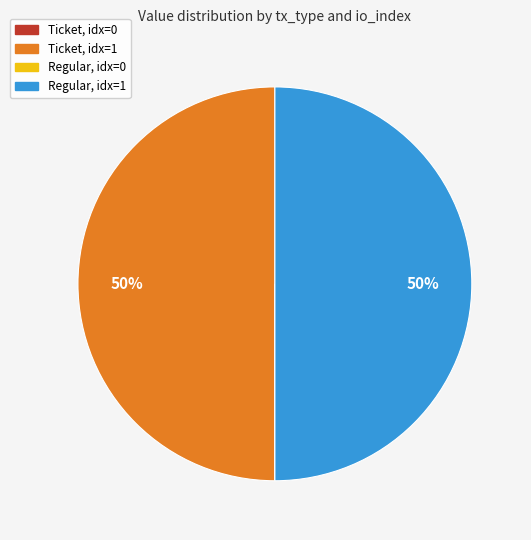

To the nearest percent, what is the difference between the largest and smallest slice percentages?

50%